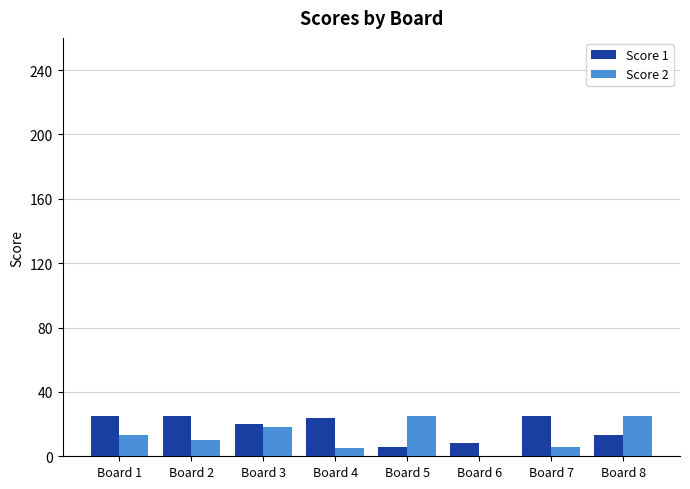

Which series changed the most between Board 2 and Board 6?

Score 1